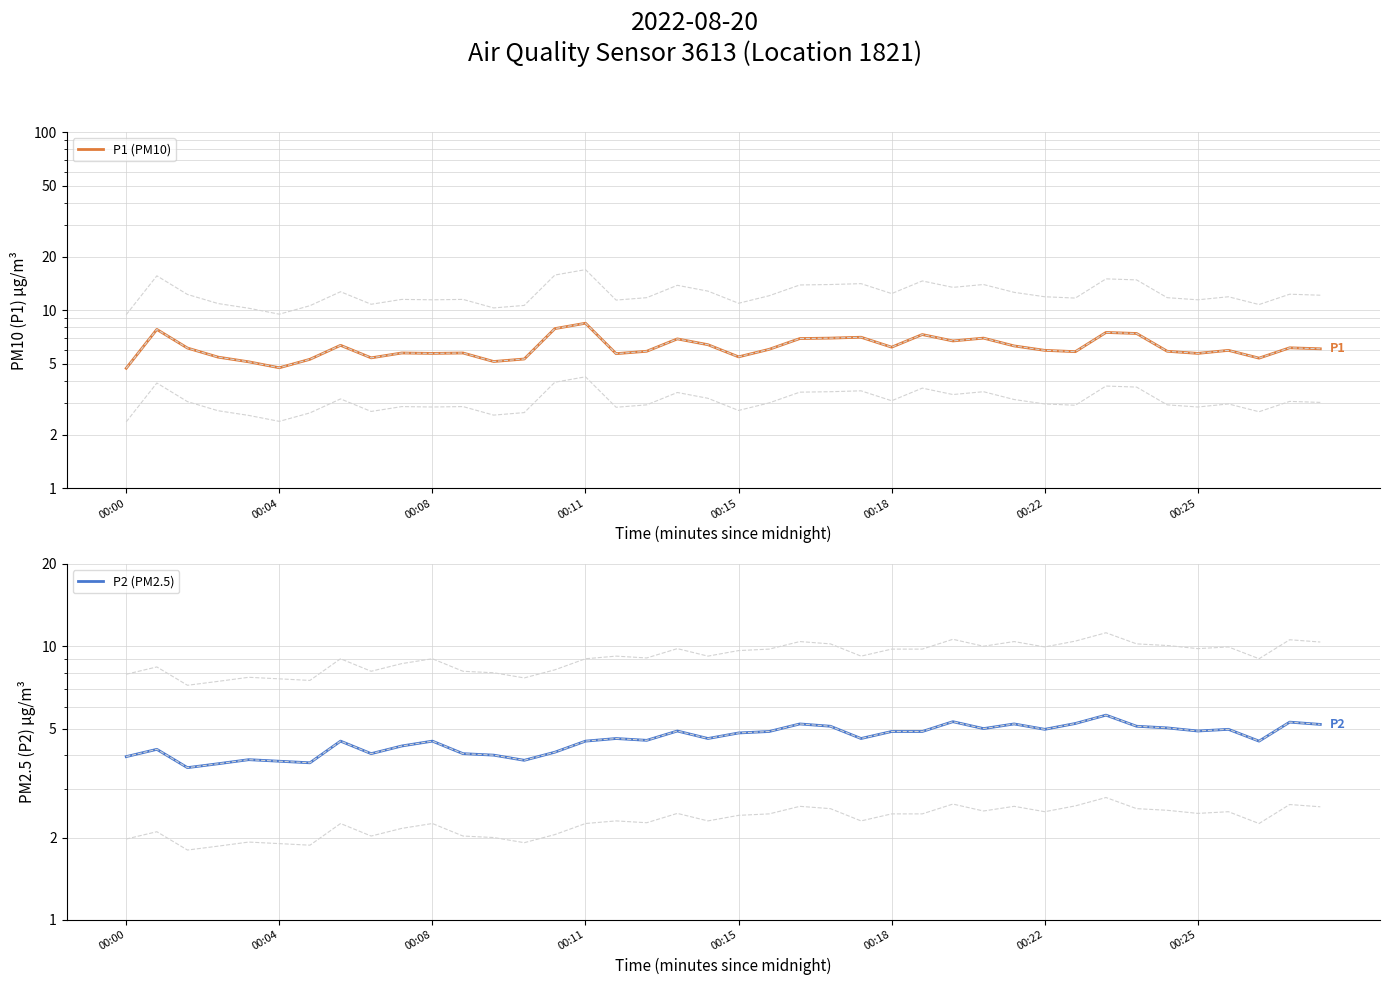

What is the value of the P1 (PM10) point at the 2nd from the left?

7.8